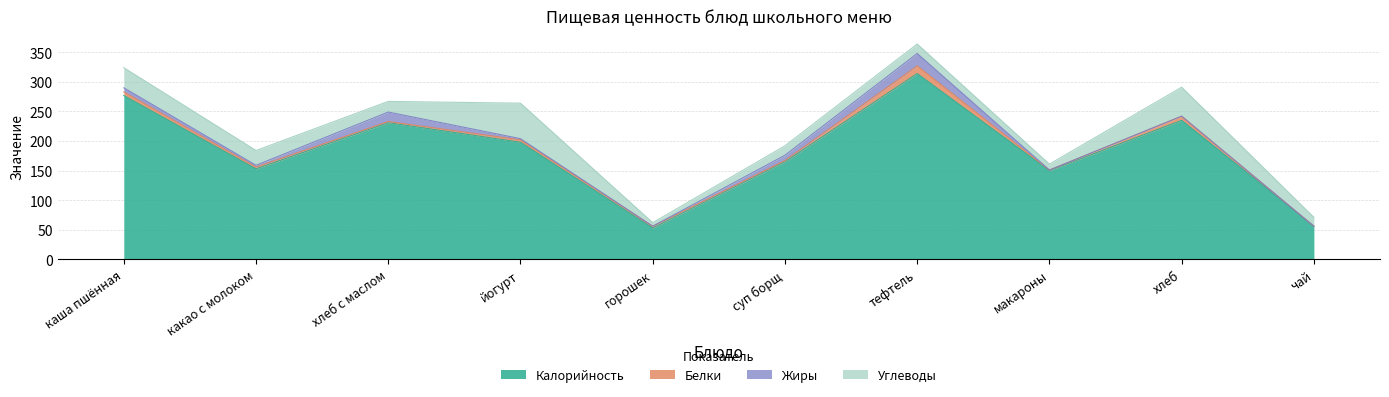

What position from the left is тефтель?

7